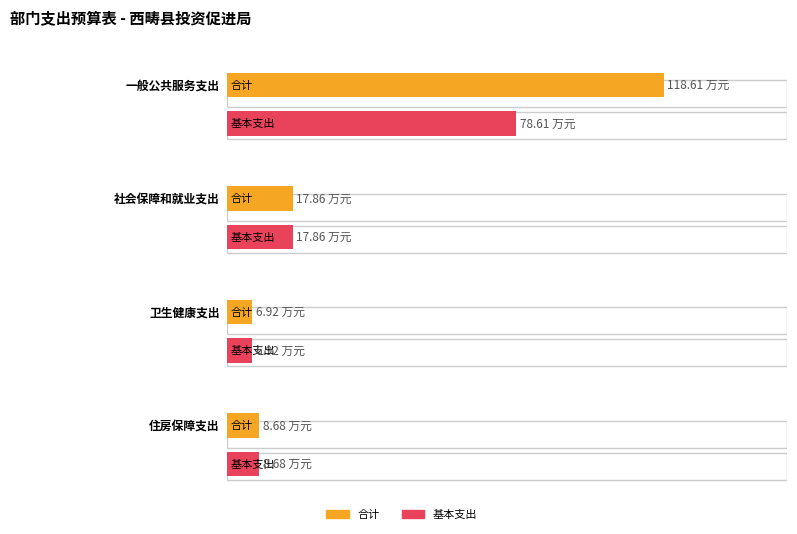

What is the value of the 合计 bar at the 4th from the left?

8.7